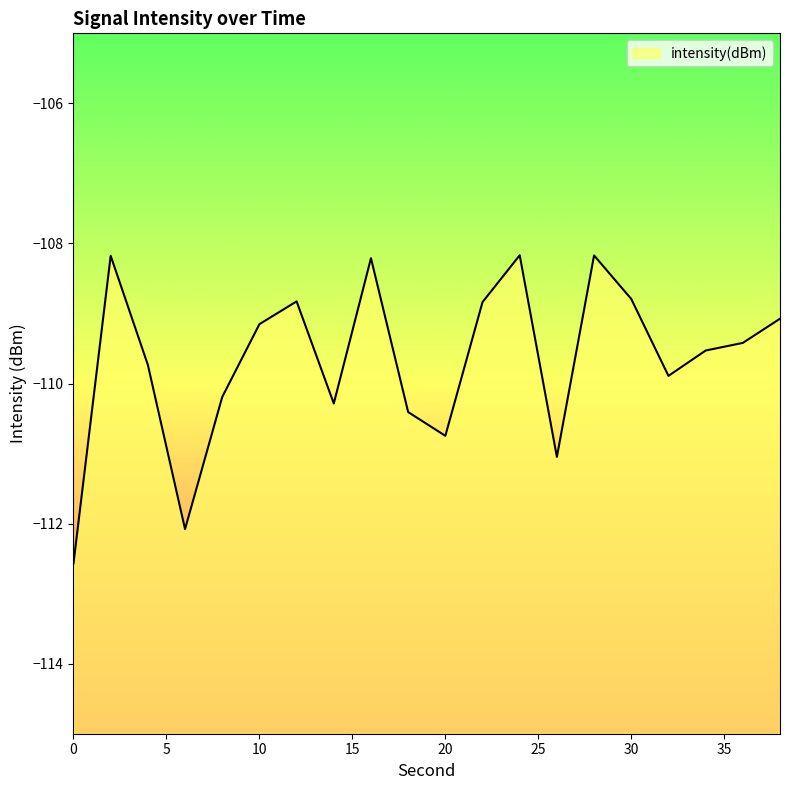

What is the difference between the values at 38 and 32?

0.8